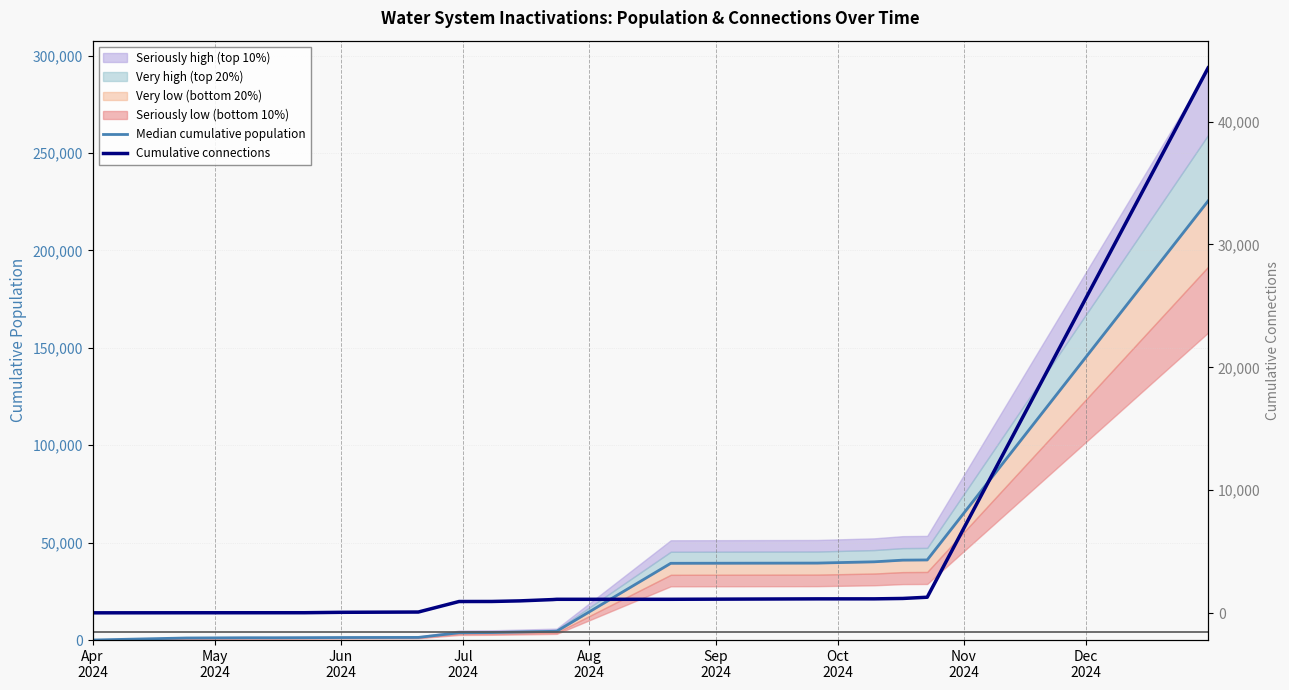

What is the difference between the second highest and second lowest values in the Cumulative connections series?

1264